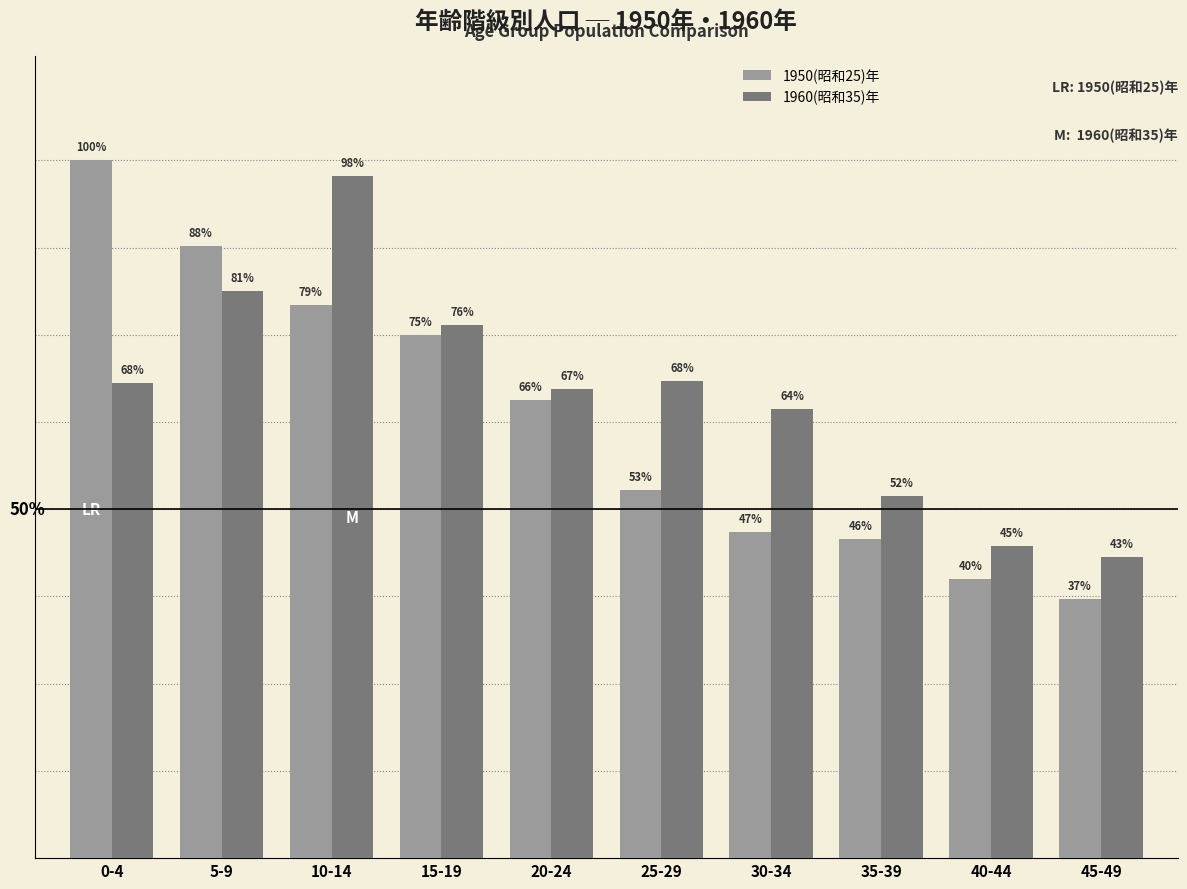

Reading left to right, extract all data points from this chart.

1950(昭和25)年: 283277	248427	224737	212479	185849	149443	132266	129749	113416	105236
1960(昭和35)年: 192910	230249	277036	216572	190491	193918	182412	146971	126810	122259